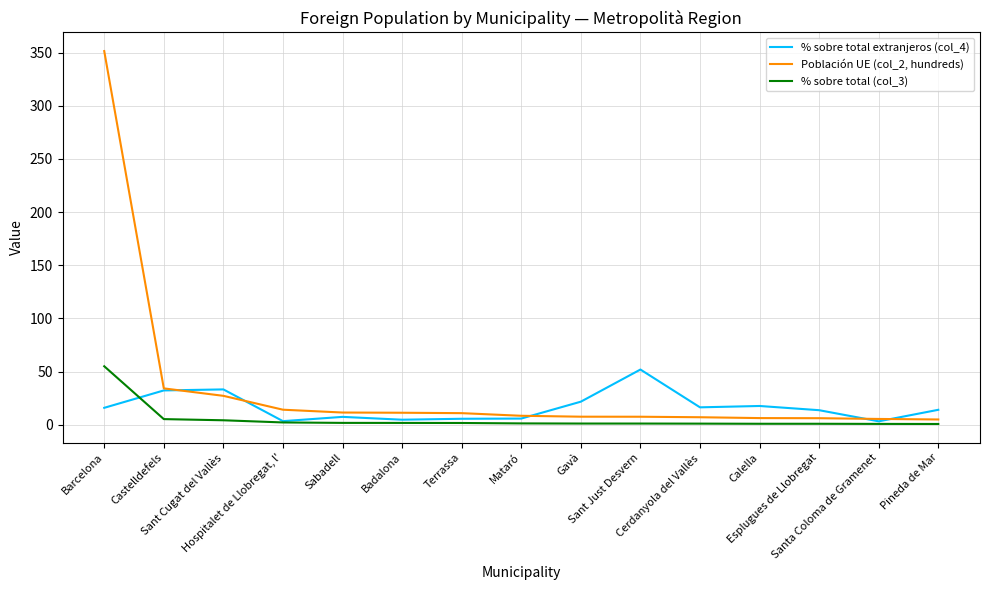

Which series has the widest spread of values?

Población UE (col_2, hundreds)